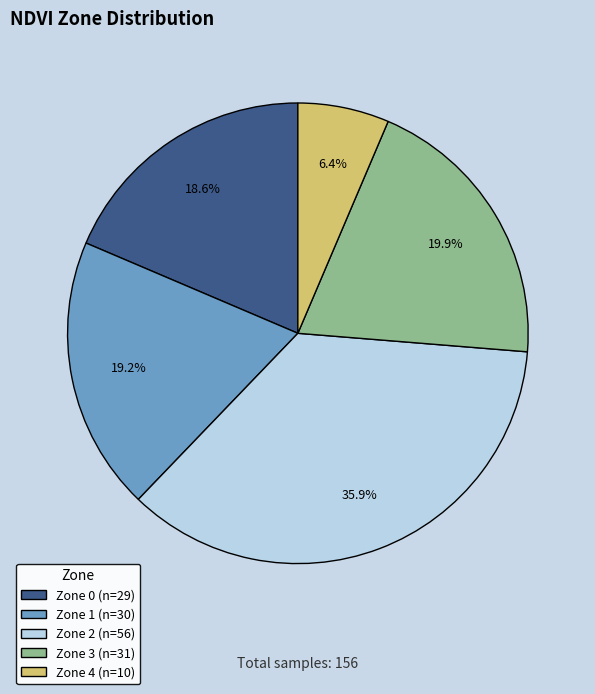

Is Zone 3 the majority of the pie?

No